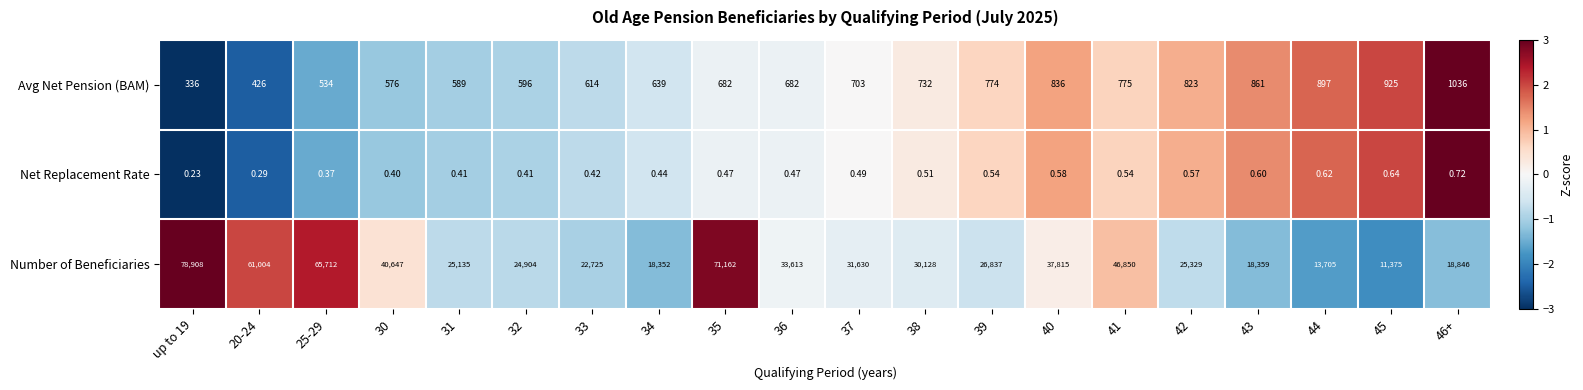

Which series has the widest spread of values?

Number of Beneficiaries